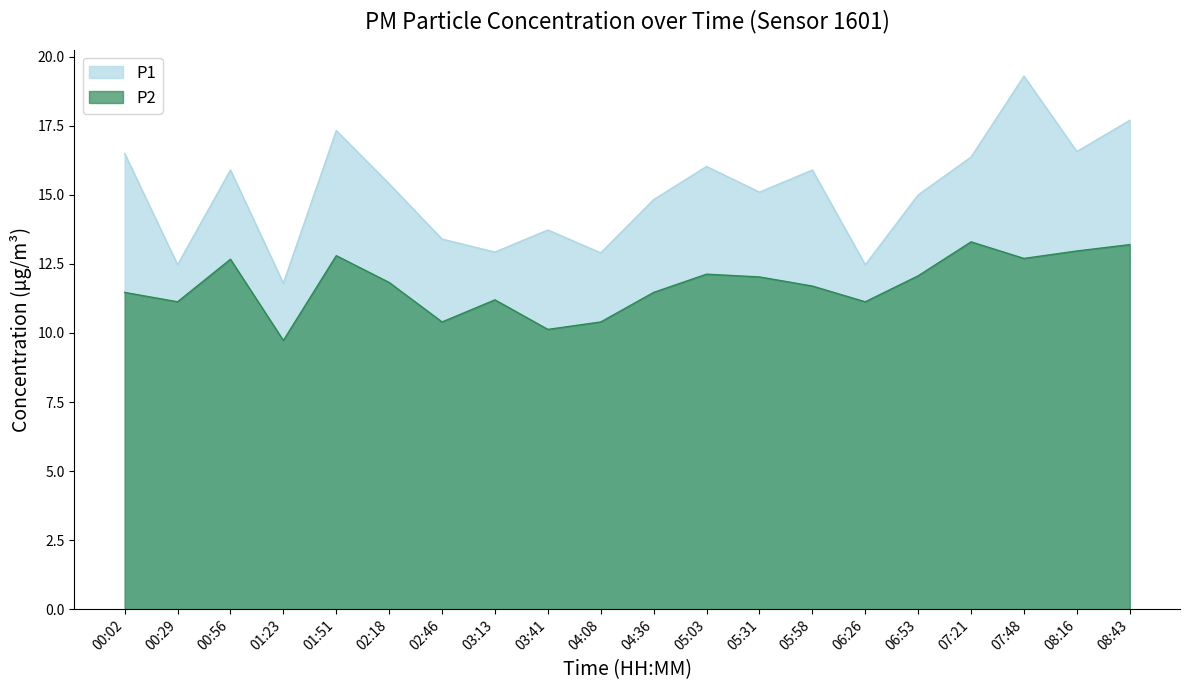

What is the difference between the P2 values at 01:23 and 05:03?

2.4